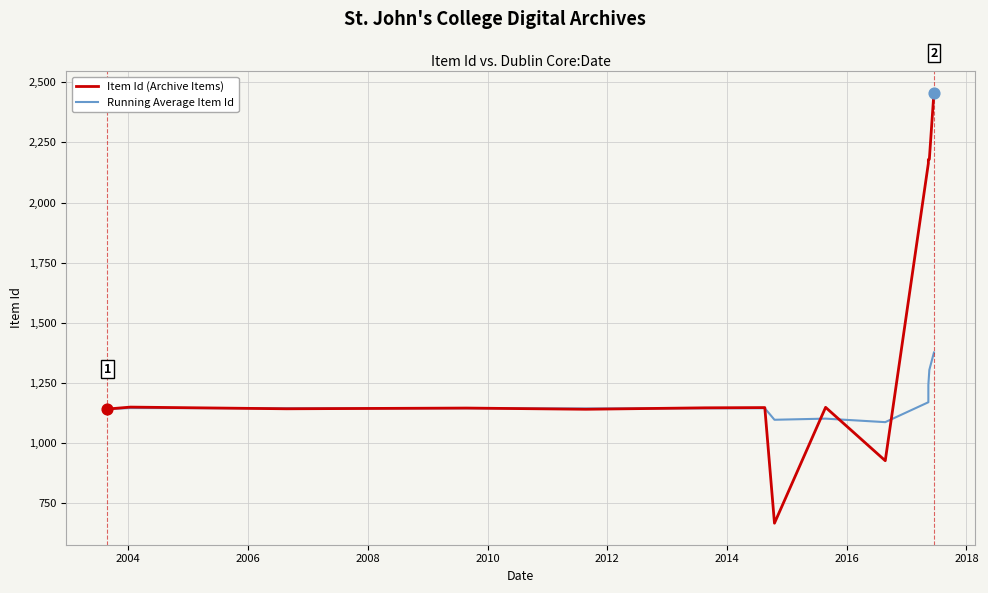

Which series has the widest spread of Y values?

Item Id (Archive Items)